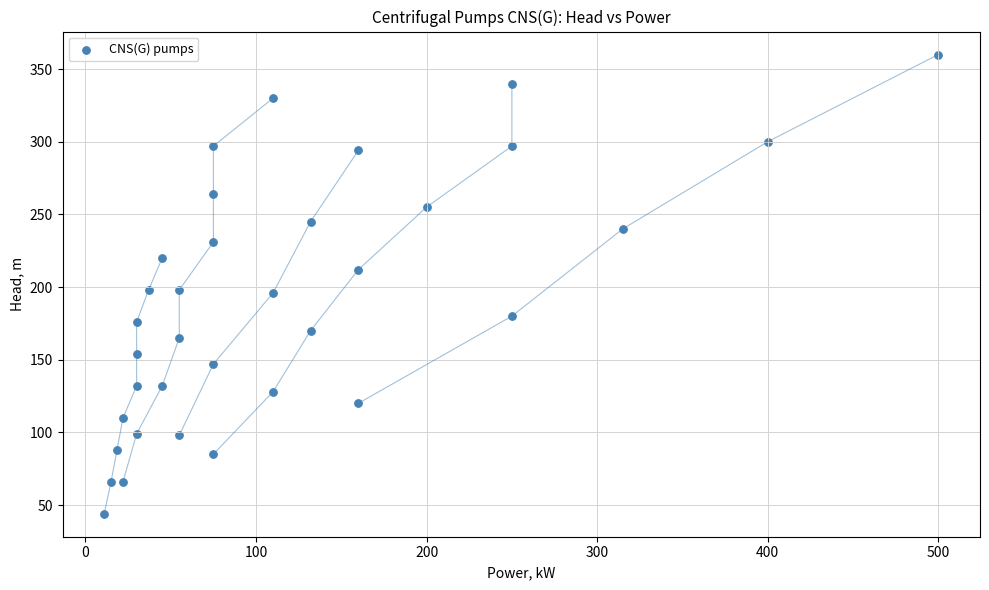

What is the range of Y values (max minus min)?

316